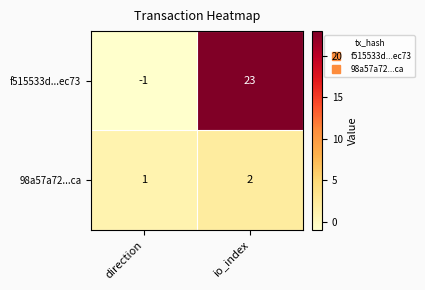

Reading left to right, transcribe all the data shown in this chart.

f515533d...ec73: -1	23
98a57a72...ca: 1	2